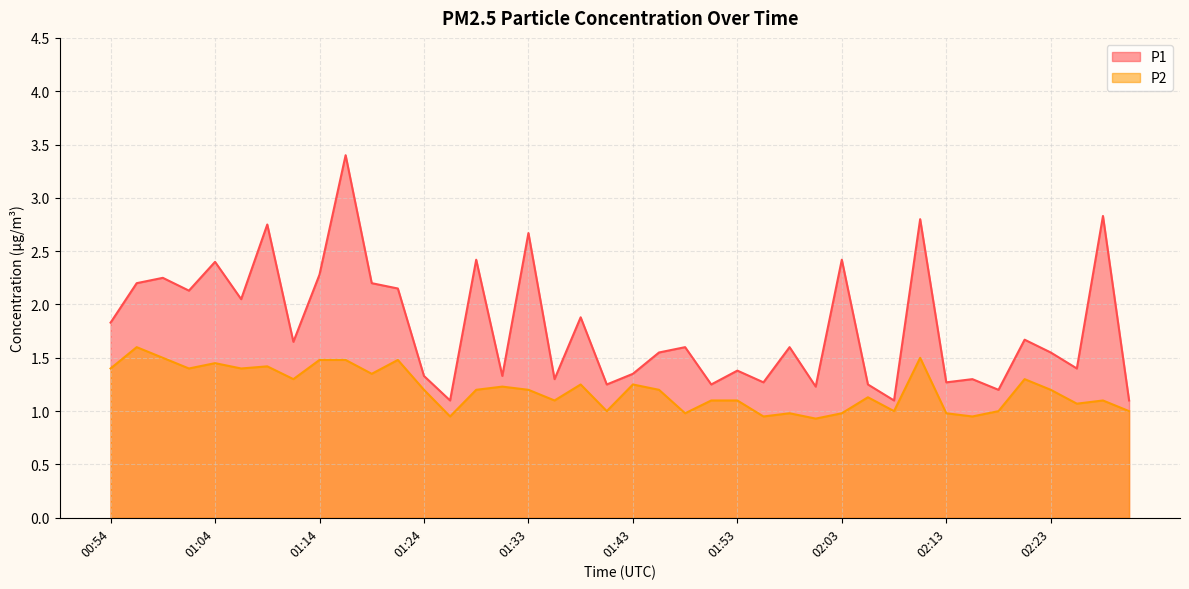

How many values in the P2 series are below 1?

8